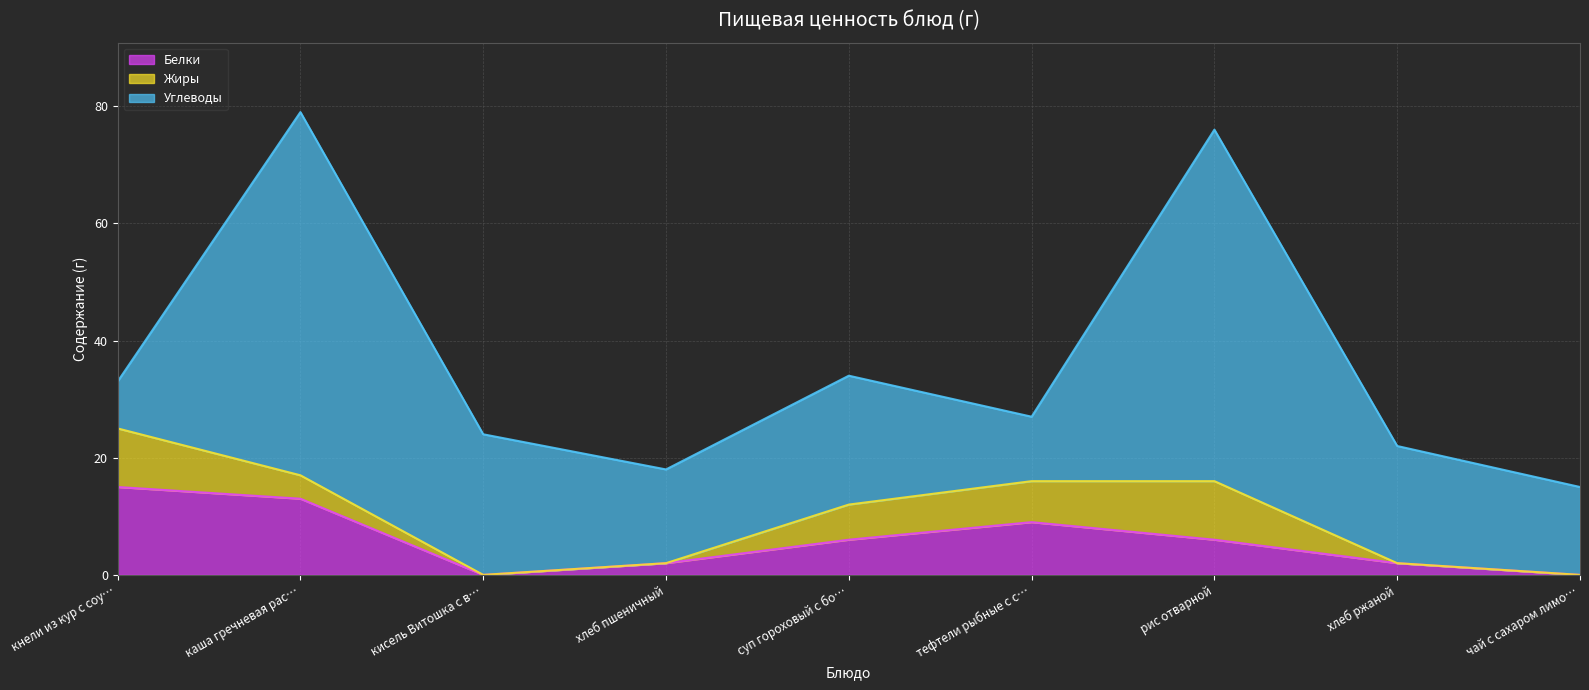

True or false: Углеводы has more than 1 points higher than both neighbors.

True